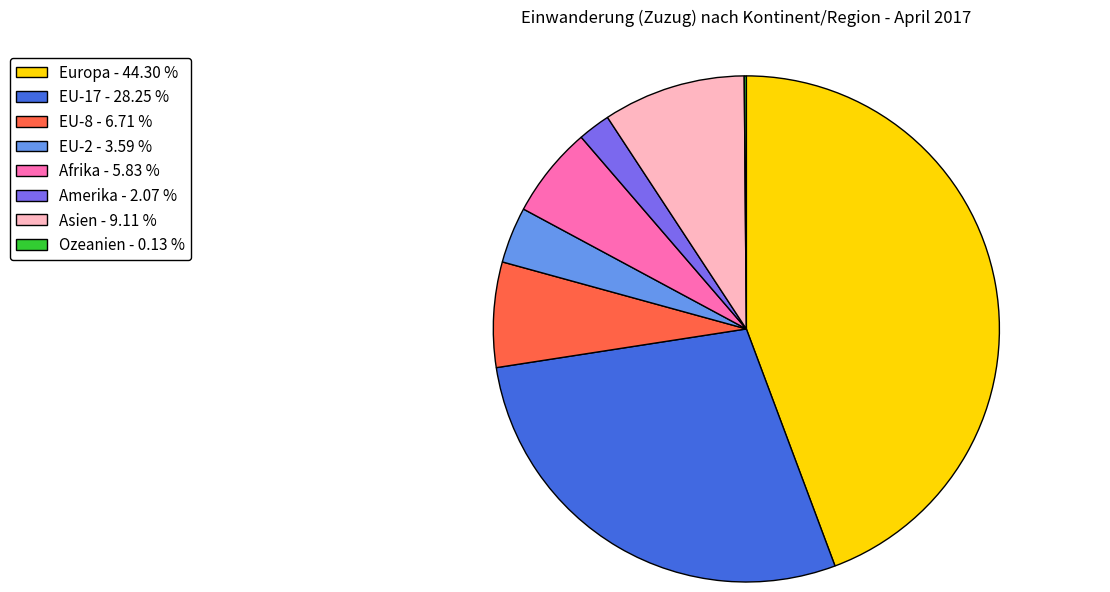

The Amerika slice represents 2% of the pie. True or false?

True